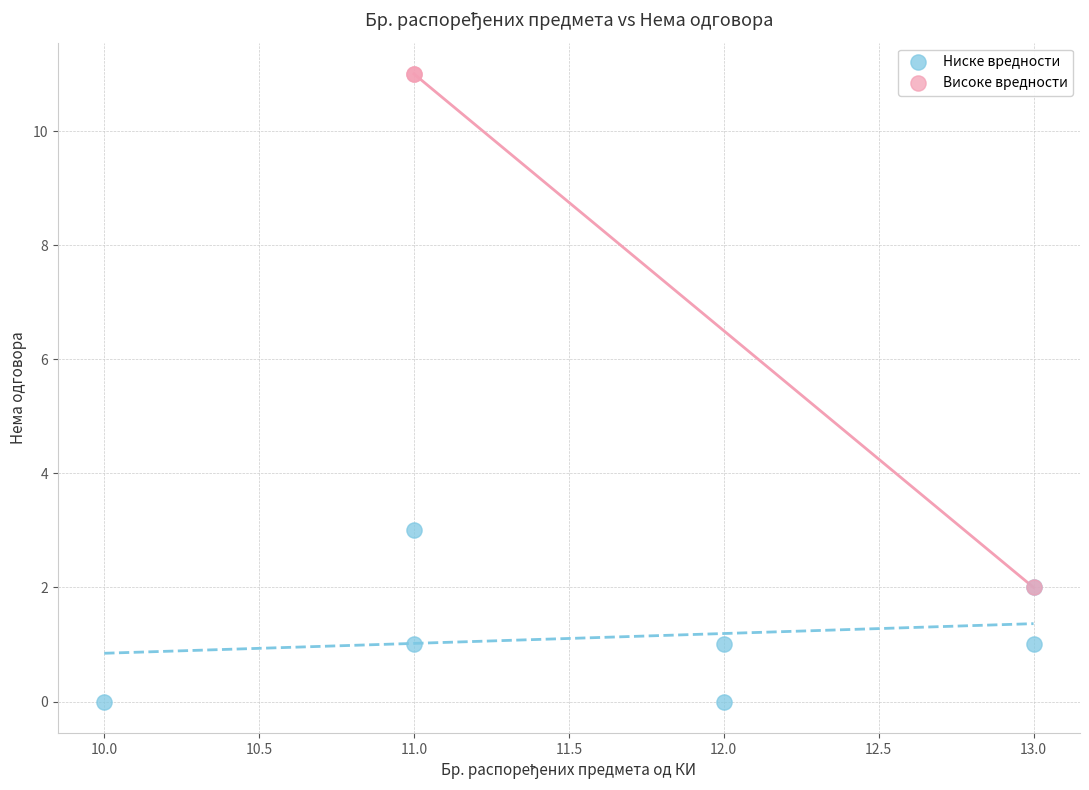

Which series reaches the maximum Y coordinate?

Високе вредности